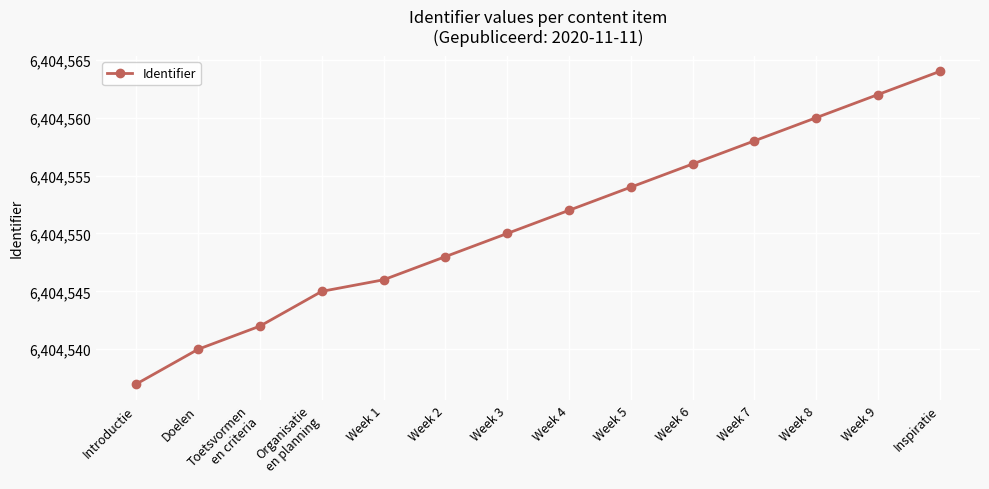

At which category does the chart reach its peak across all series?

Inspiratie